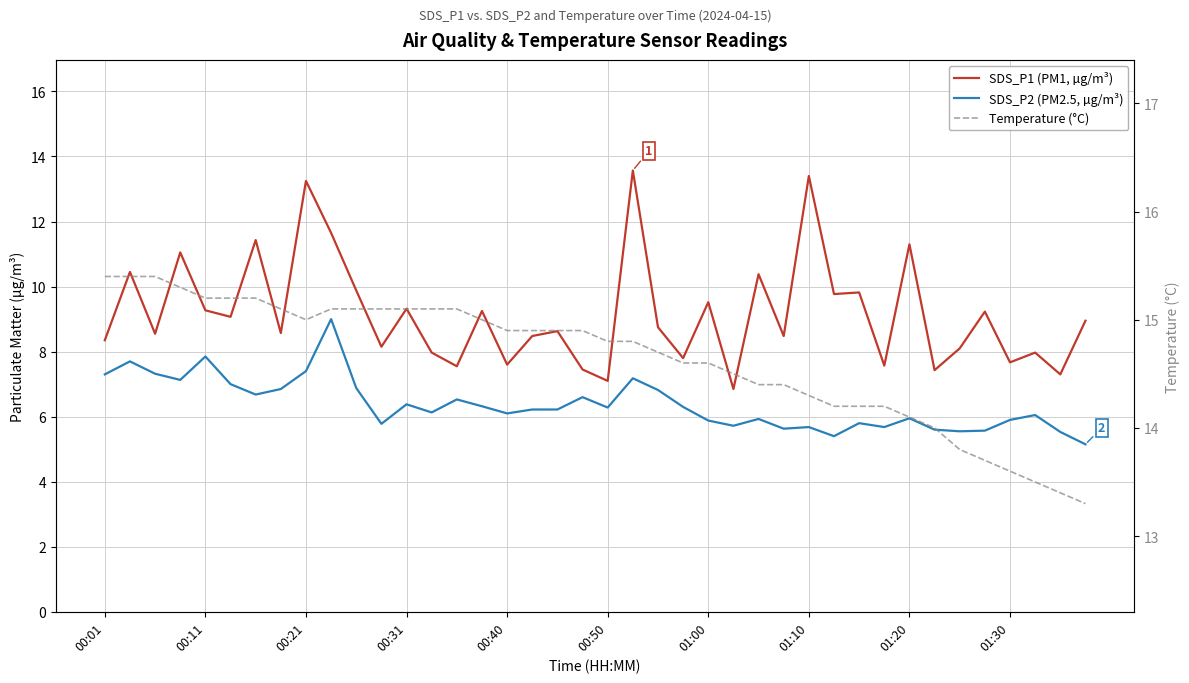

Does the chart display data point markers on the line(s)?

No